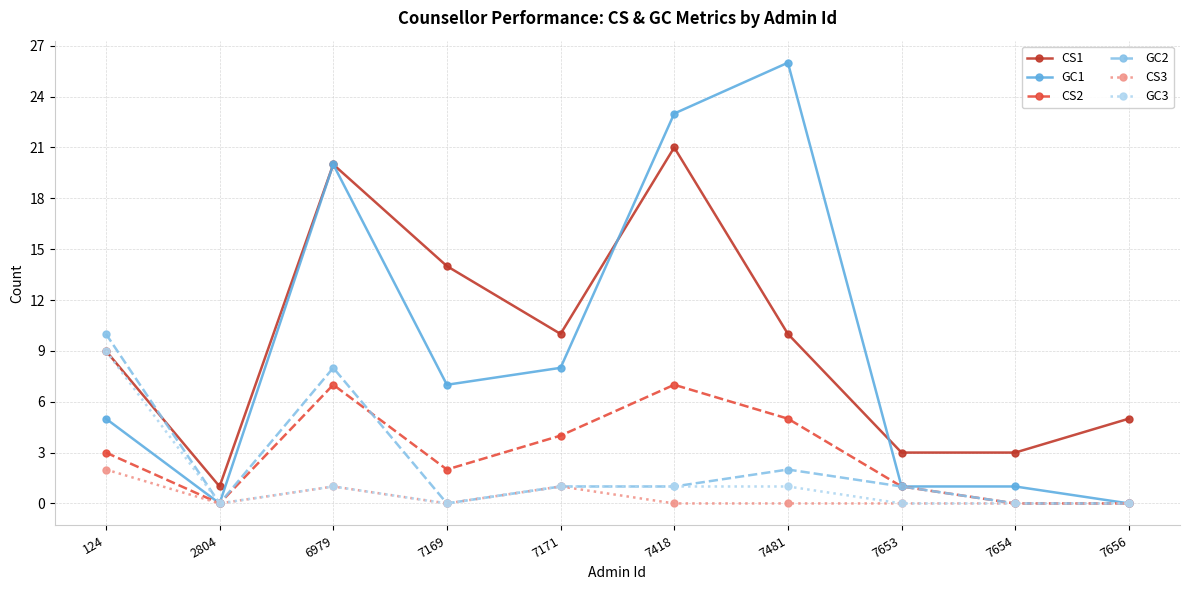

Which label corresponds to the largest value in the chart?

7481